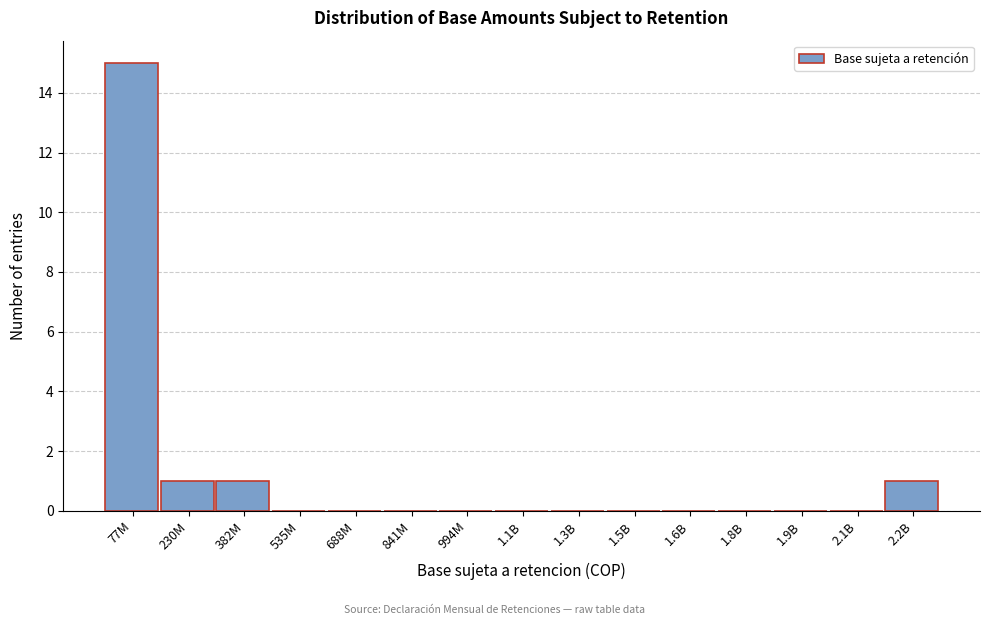

Reading right to left, extract all data points from this chart.

2.2B=1	2.1B=0	1.9B=0	1.8B=0	1.6B=0	1.5B=0	1.3B=0	1.1B=0	994M=0	841M=0	688M=0	535M=0	382M=1	230M=1	77M=15